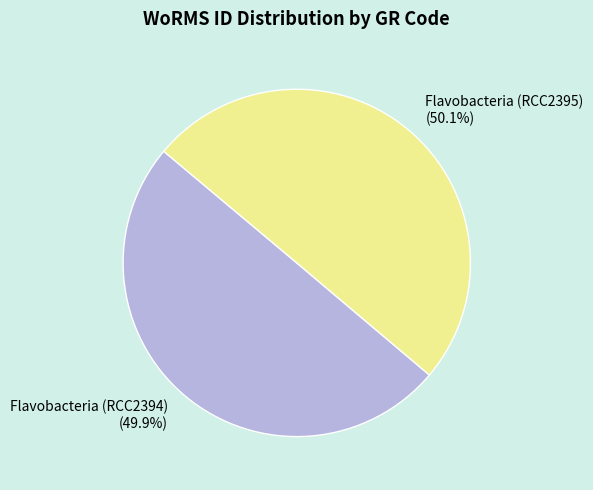

Do Flavobacteria (RCC2395) and Flavobacteria (RCC2394) together represent more than half of the pie?

Yes